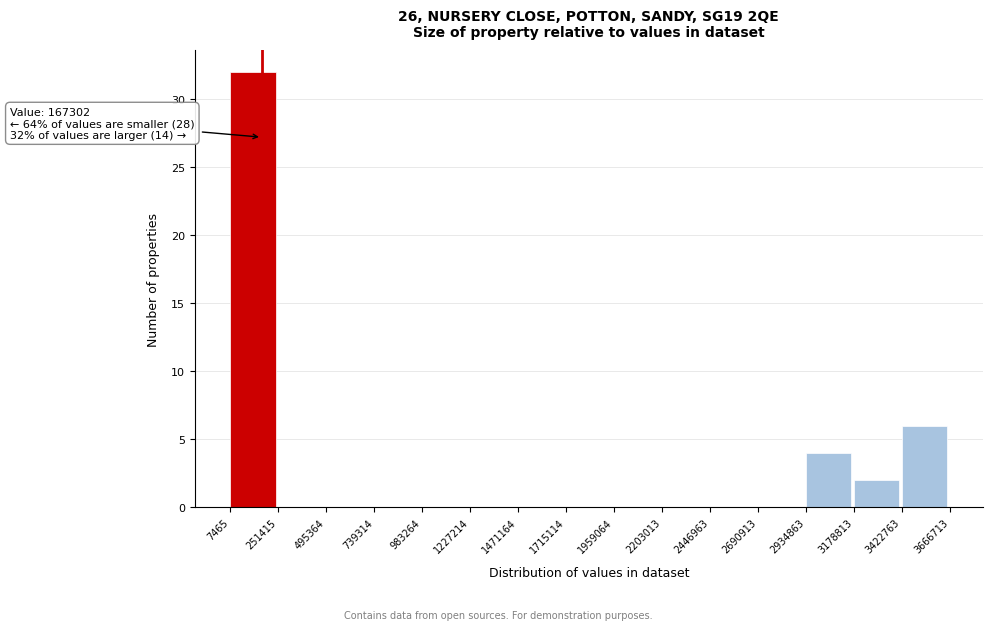

Which range on the x-axis has the tallest bar?

7465 to 251415